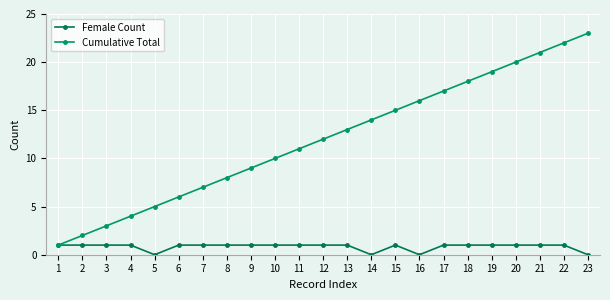

Reading left to right, transcribe all the data shown in this chart.

Female Count: 1	1	1	1	0	1	1	1	1	1	1	1	1	0	1	0	1	1	1	1	1	1	0
Cumulative Total: 1	2	3	4	5	6	7	8	9	10	11	12	13	14	15	16	17	18	19	20	21	22	23